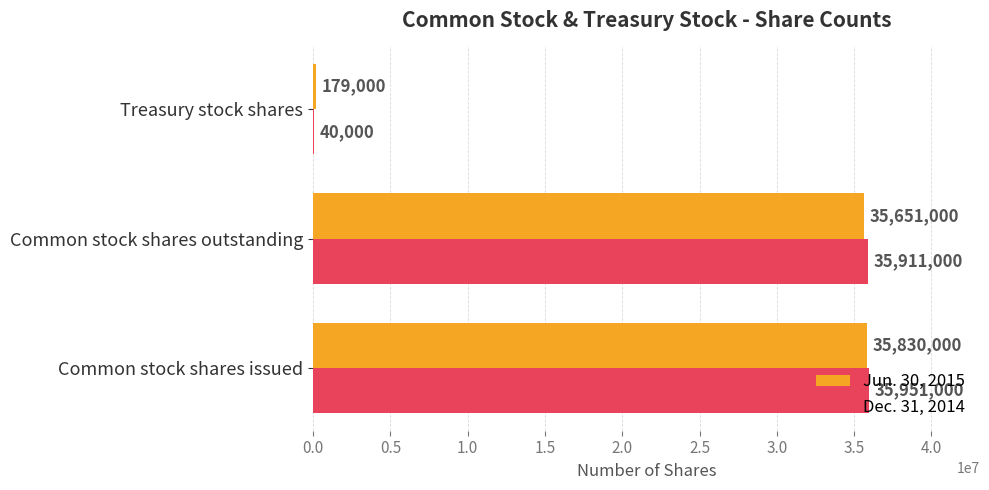

Which series changed the most between Common stock shares outstanding and Treasury stock shares?

Dec. 31, 2014